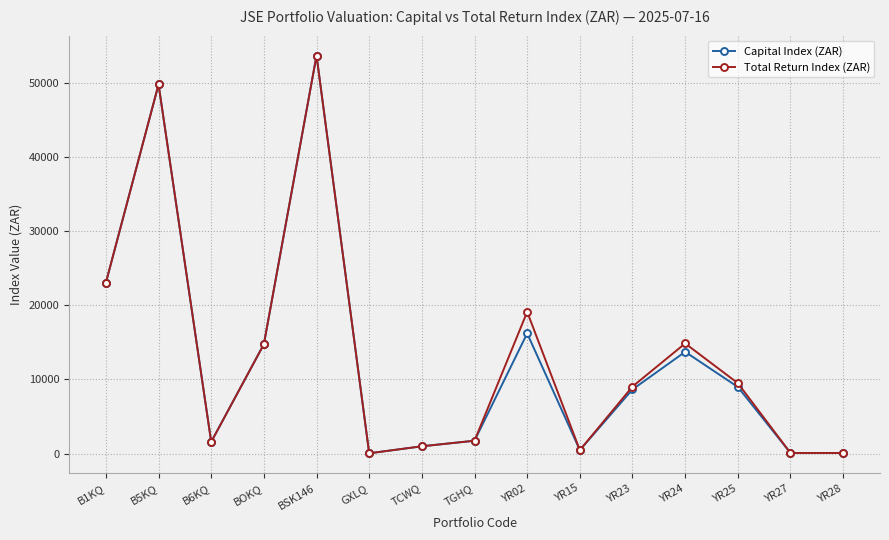

What is the value of the Total Return Index (ZAR) point at the 4th from the left?

14751.0